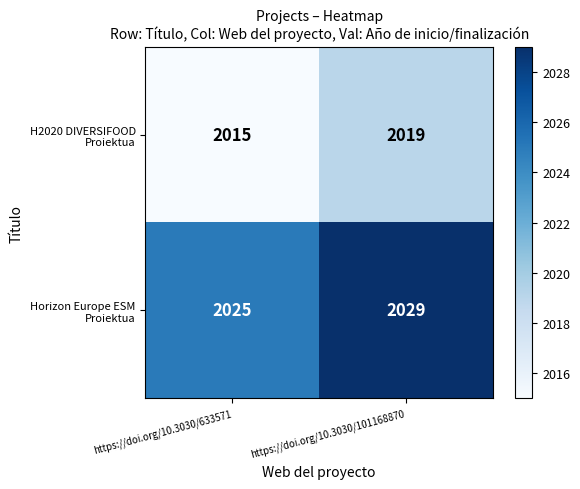

What is the spread (max minus min) of values at https://doi.org/10.3030/101168870?

10